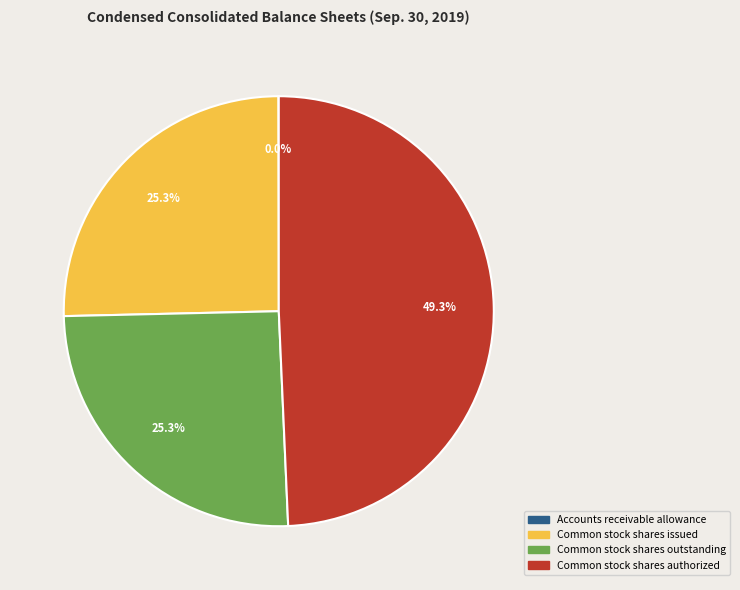

Which category has the biggest portion of the pie?

Common stock shares authorized